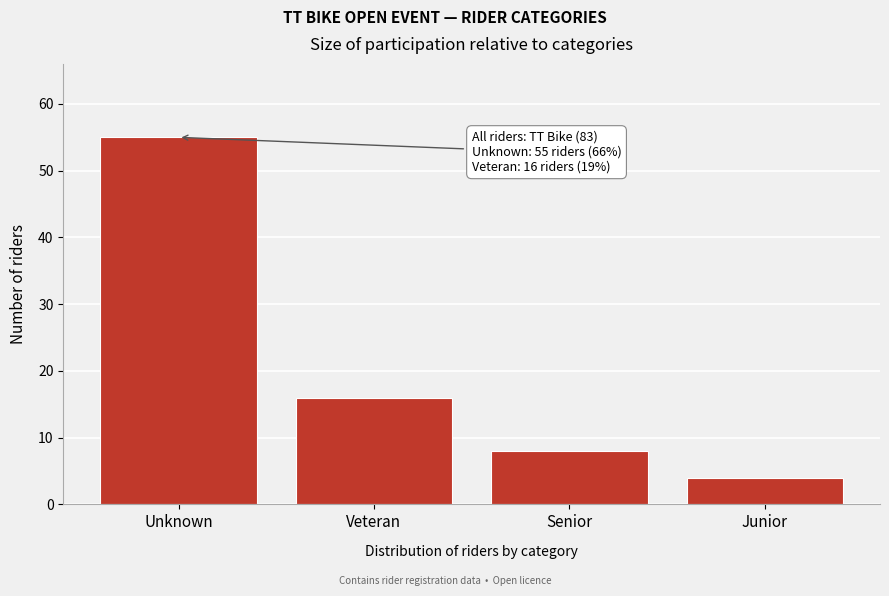

Reading left to right, list all the values displayed in this chart.

Unknown=55	Veteran=16	Senior=8	Junior=4